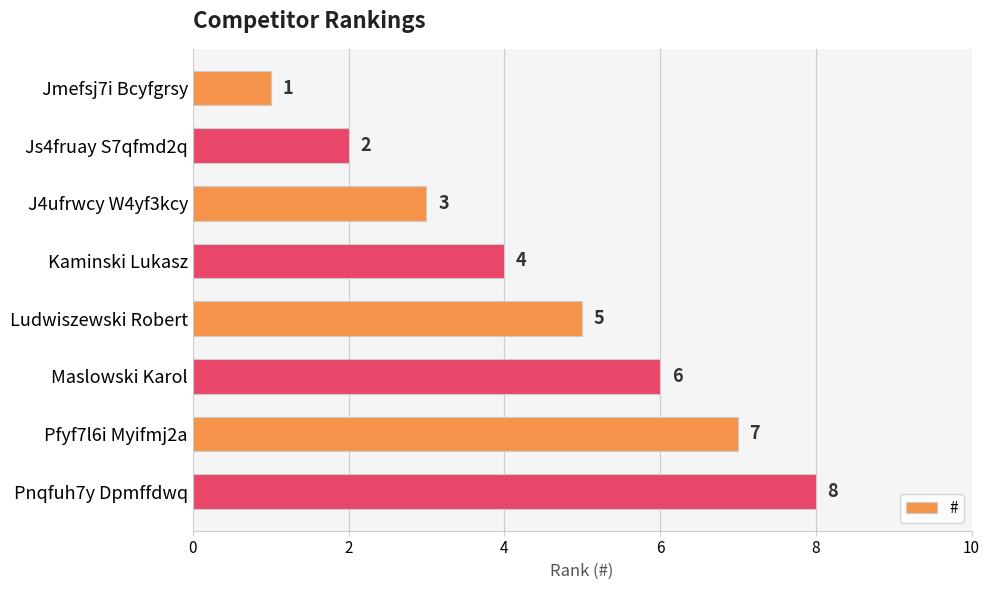

What is the smallest value displayed?

1